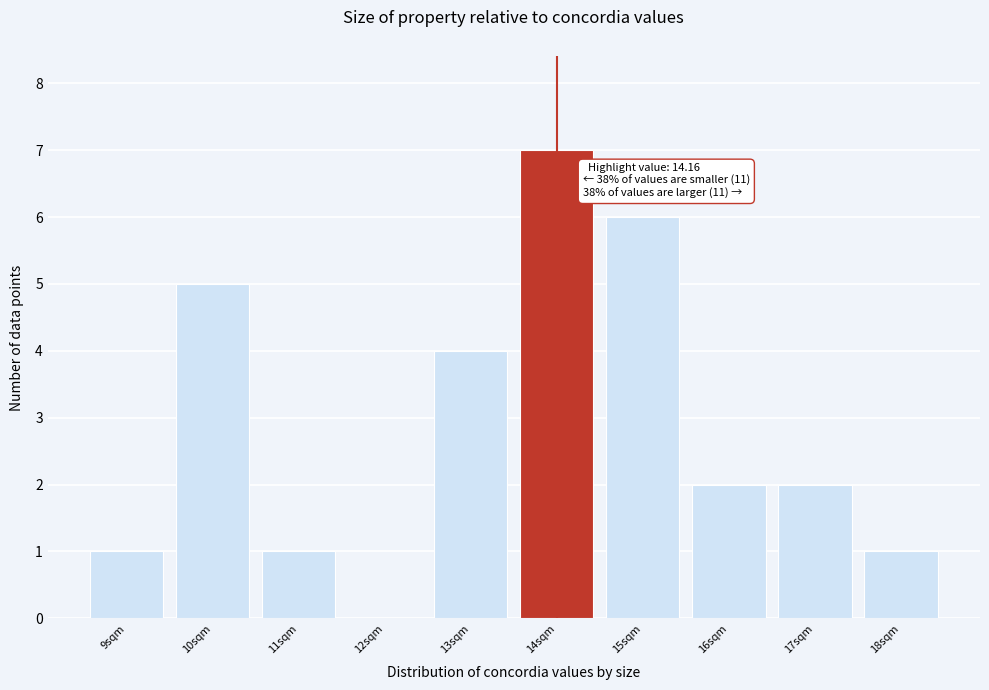

Reading right to left, what are all the values shown in this chart?

18sqm=1	17sqm=2	16sqm=2	15sqm=6	14sqm=7	13sqm=4	12sqm=0	11sqm=1	10sqm=5	9sqm=1